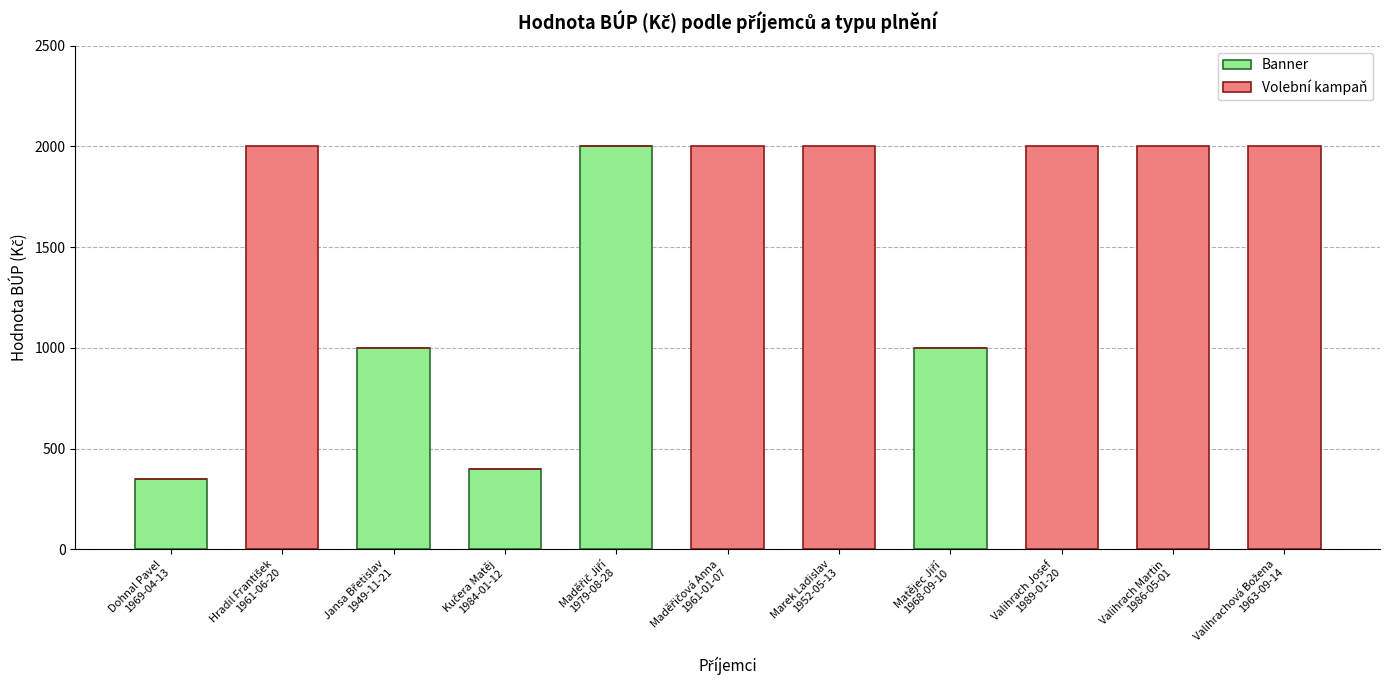

What is the maximum value for Banner?

2000